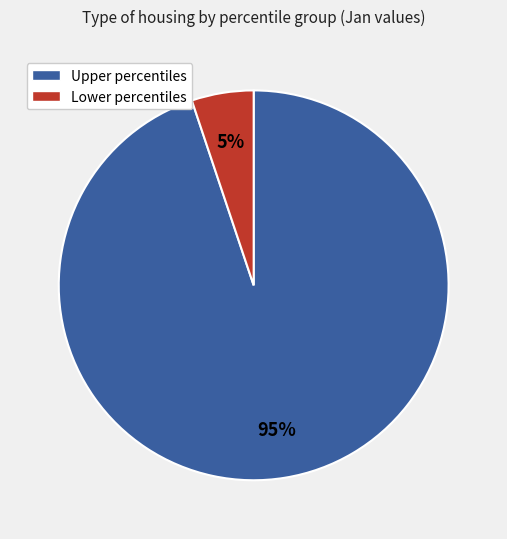

To the nearest percent, what is the average slice percentage?

50%